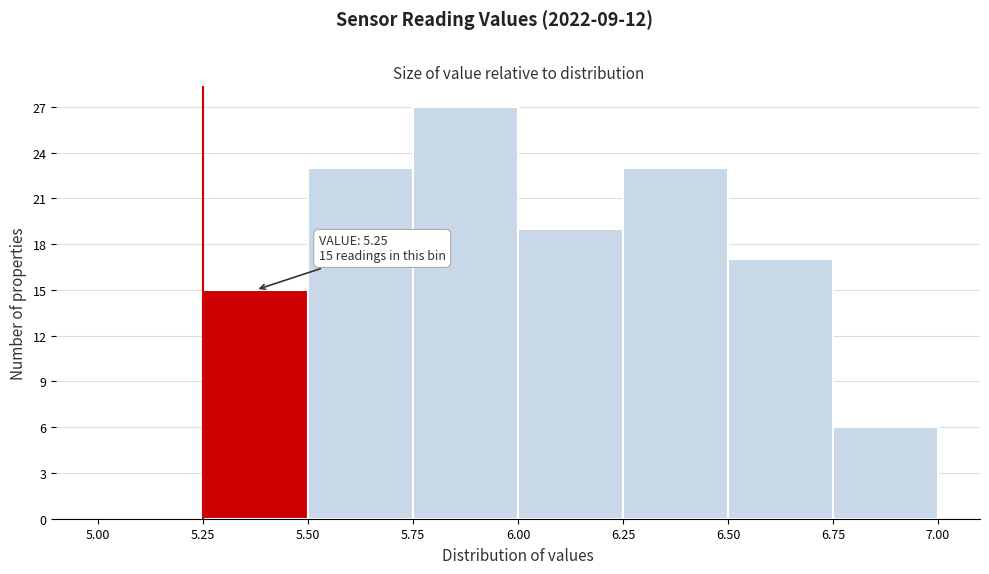

Which range on the x-axis has the tallest bar?

5.75 to 6.00